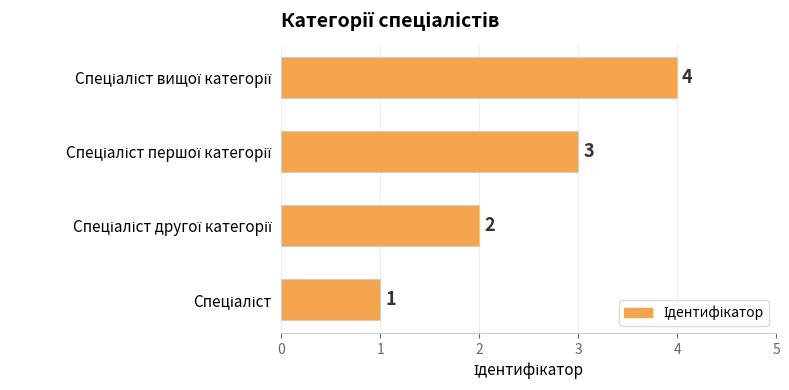

How many values are between 2 and 4?

3